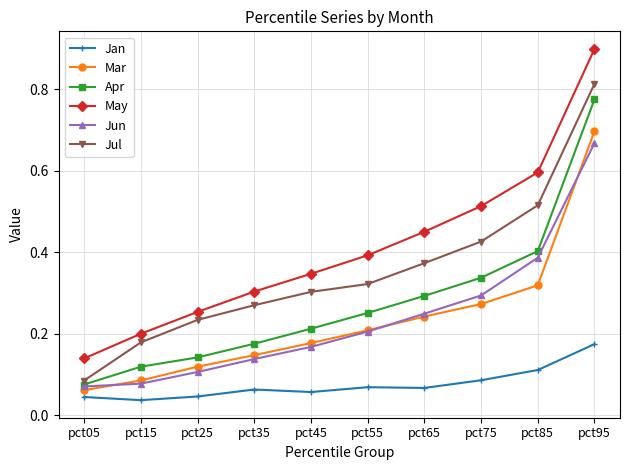

True or false: Apr has a value of 0.3 at pct35.

False